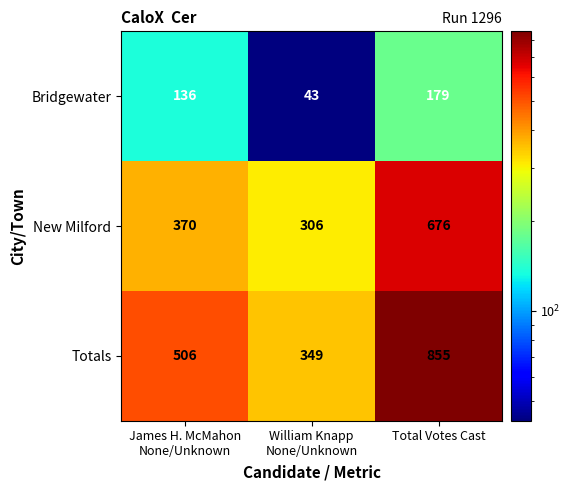

Rank the series at William Knapp
None/Unknown from highest to lowest value.

Totals, New Milford, Bridgewater